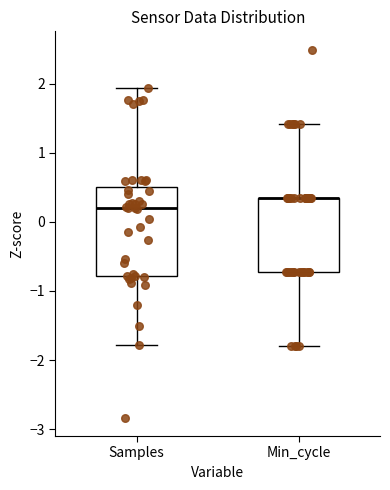

Where does the upper whisker of the box for Samples end on the y-axis? The values are not printed on the chart, so give them approximately, as read against the axis.

1.9